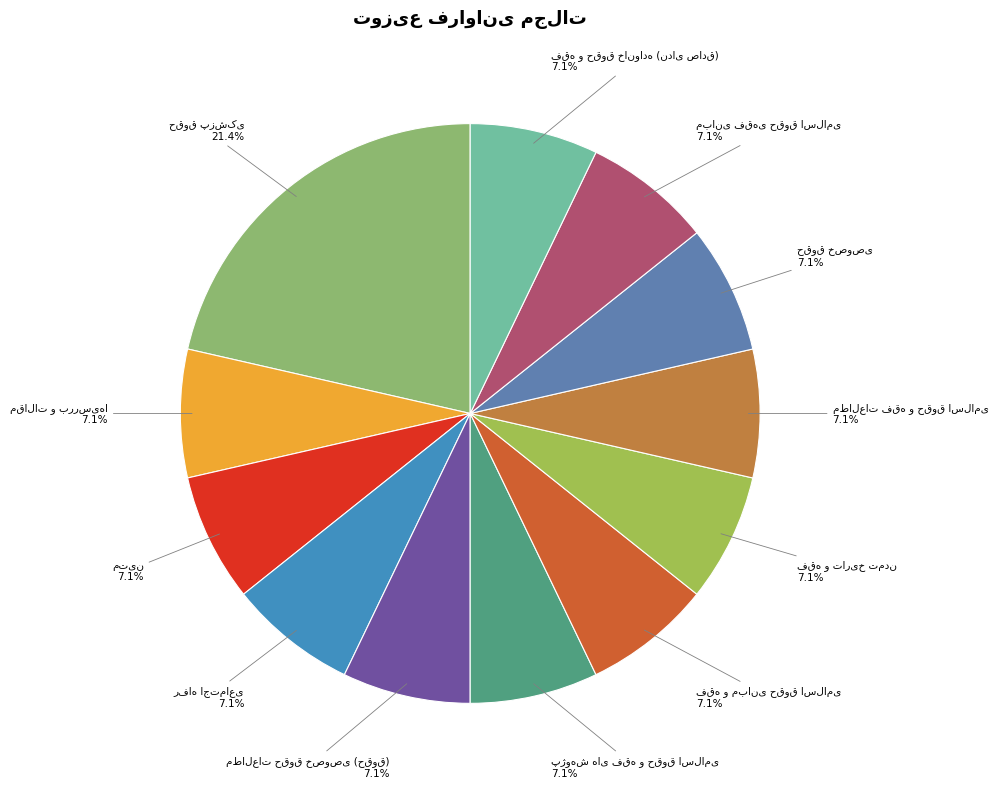

Count the number of slices in the pie.

12